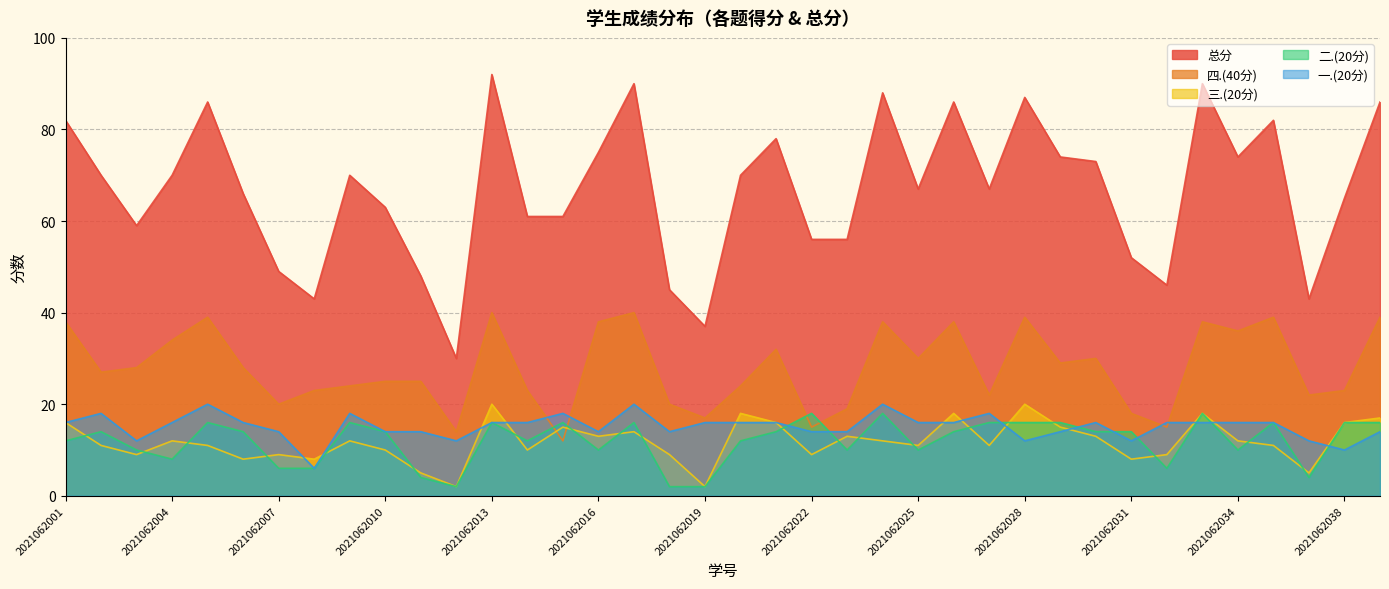

True or false: 总分 has a value of 60 at 2021062026.

False